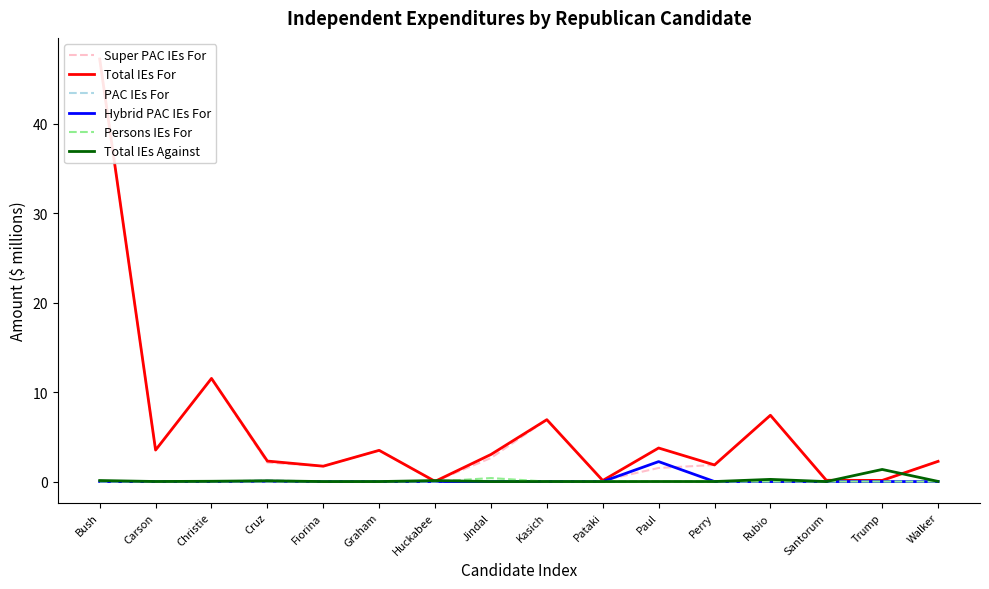

What position from the right is Carson?

15